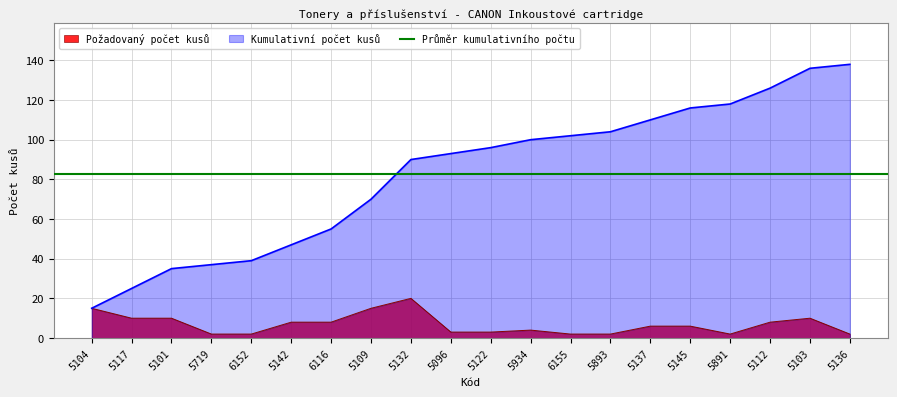

Approximately how many times larger is the value at 5893 compared to 5136?

1.0